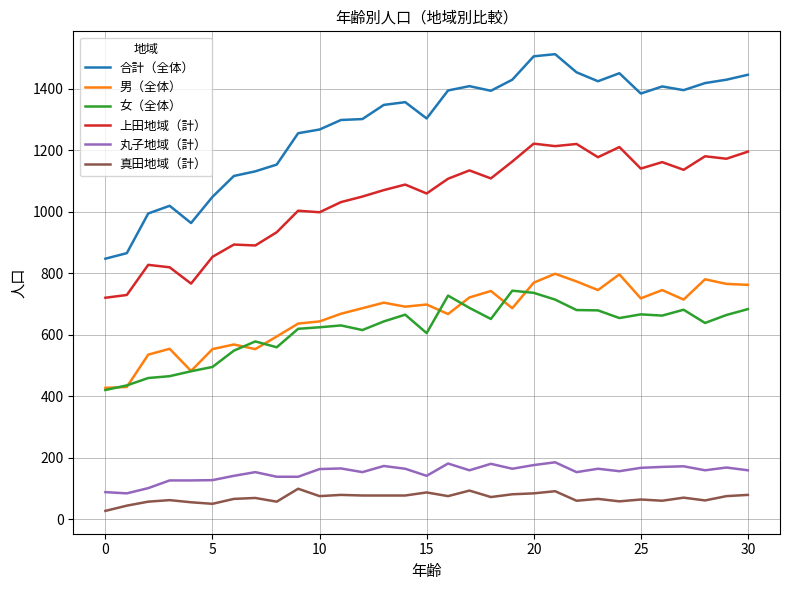

True or false: 真田地域（計） and 上田地域（計） cross at least once.

False